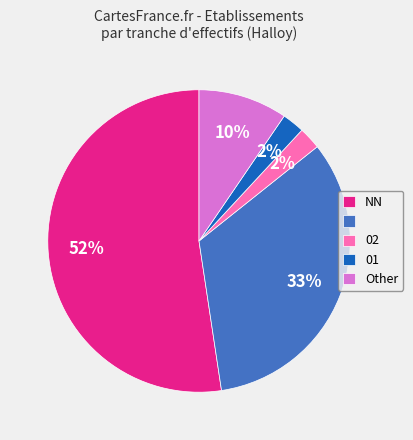

Is there a majority slice in this chart?

Yes